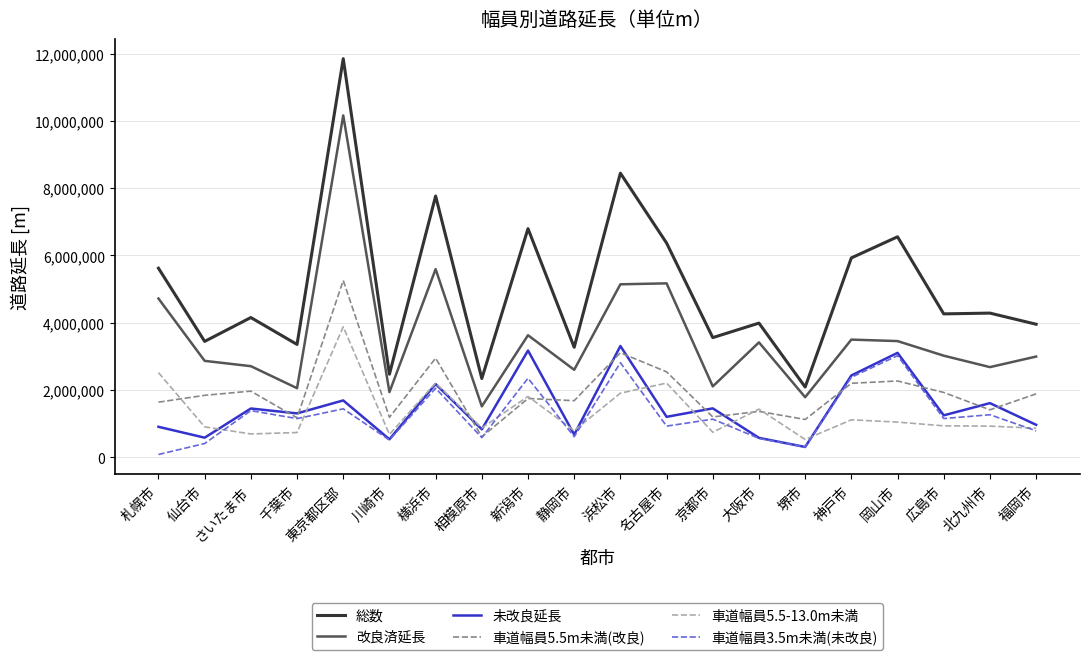

What are all the series names shown in the legend?

総数, 改良済延長, 未改良延長, 車道幅員5.5m未満(改良), 車道幅員5.5-13.0m未満, 車道幅員3.5m未満(未改良)